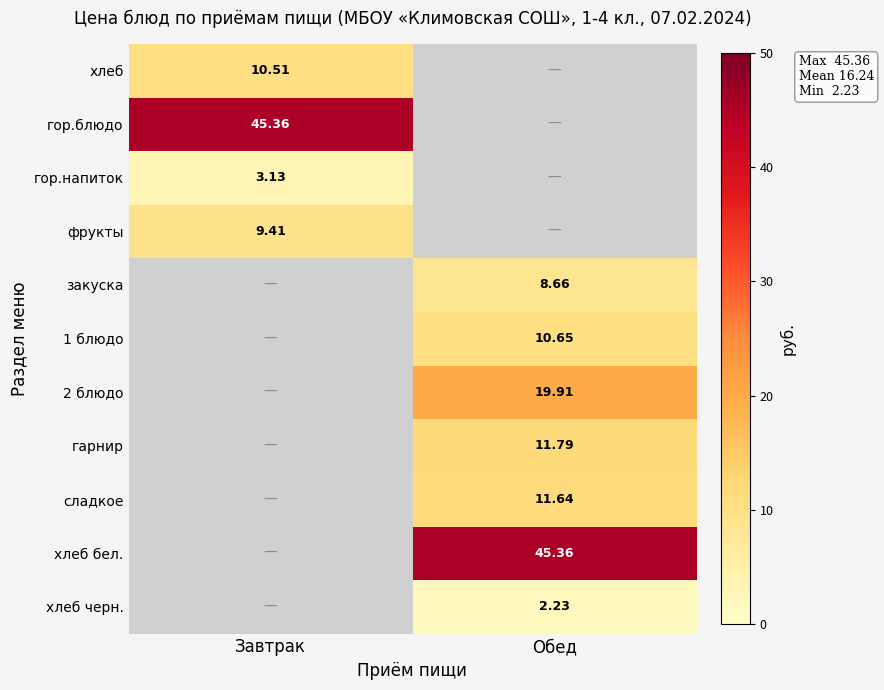

What is the highest value of the гор.напиток series?

3.1